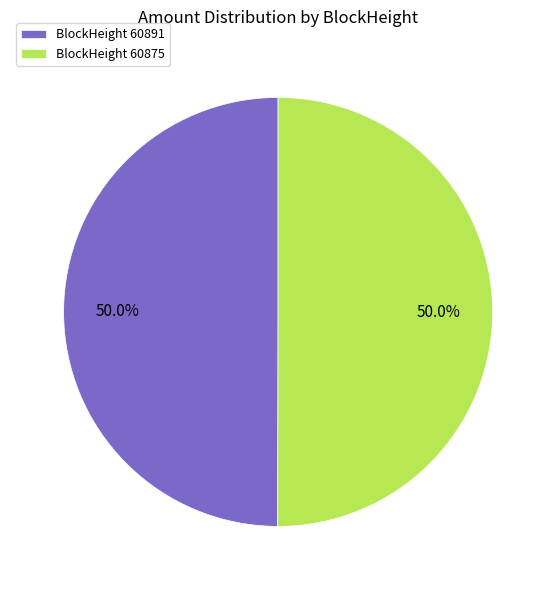

Count the number of slices in the pie.

2